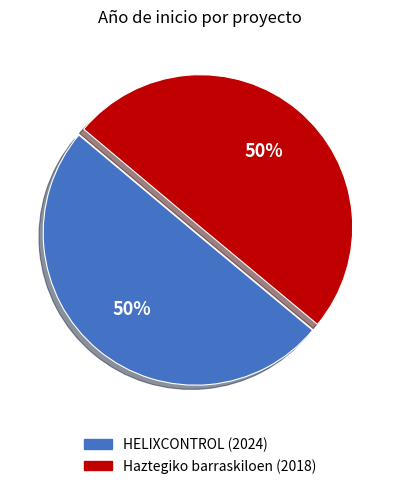

Is it true that Haztegiko barraskiloen (2018) is 36% of the pie?

False